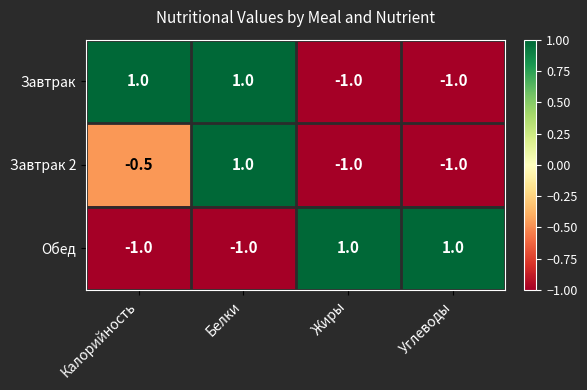

How many Завтрак values are between -1 and 1?

4